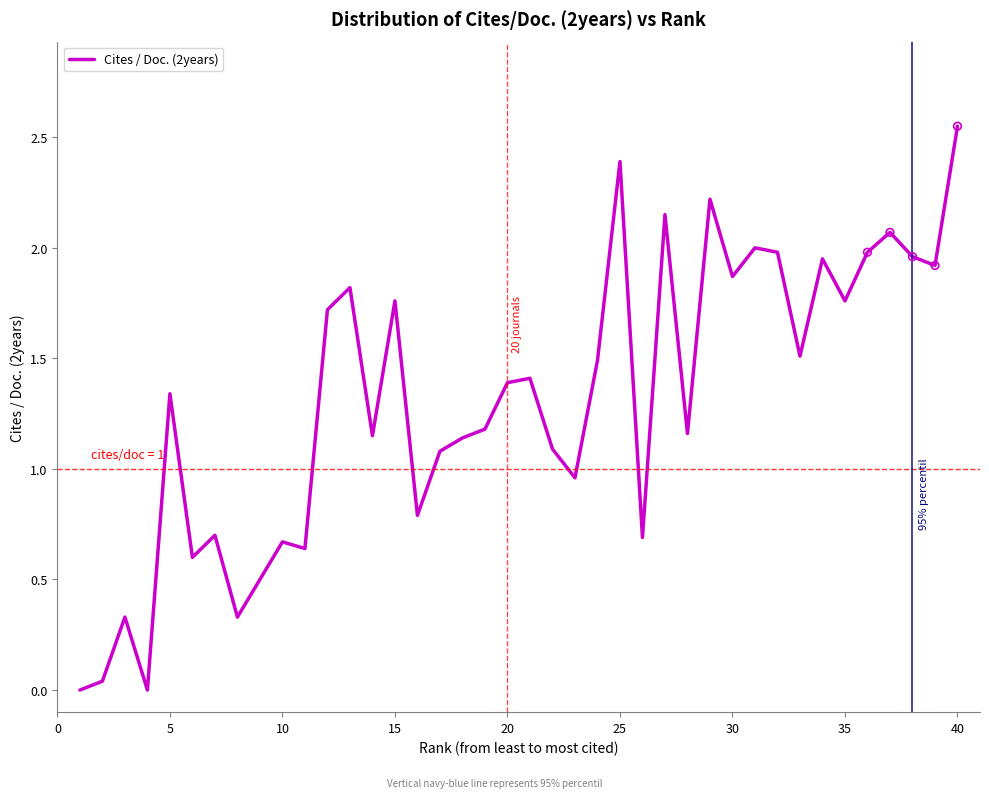

How many lines are shown in the chart?

1